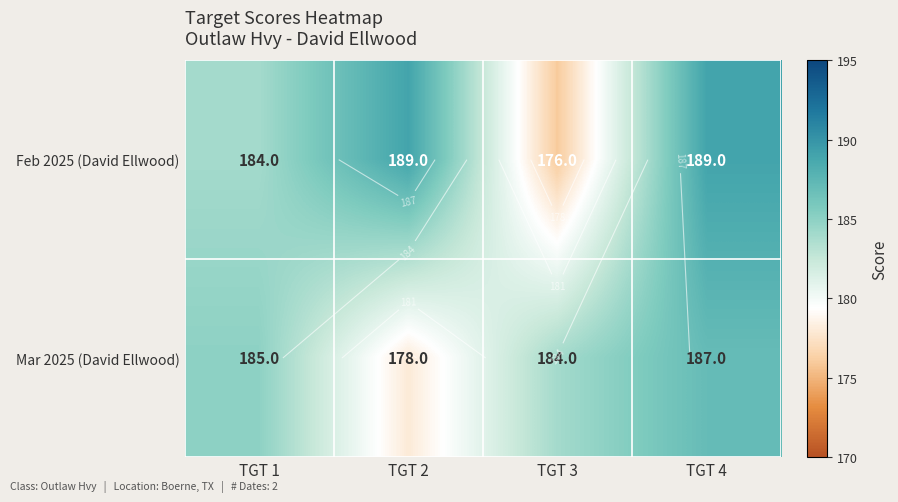

What is the difference between the maximum and second lowest values in the Mar 2025 (David Ellwood) series?

3.0